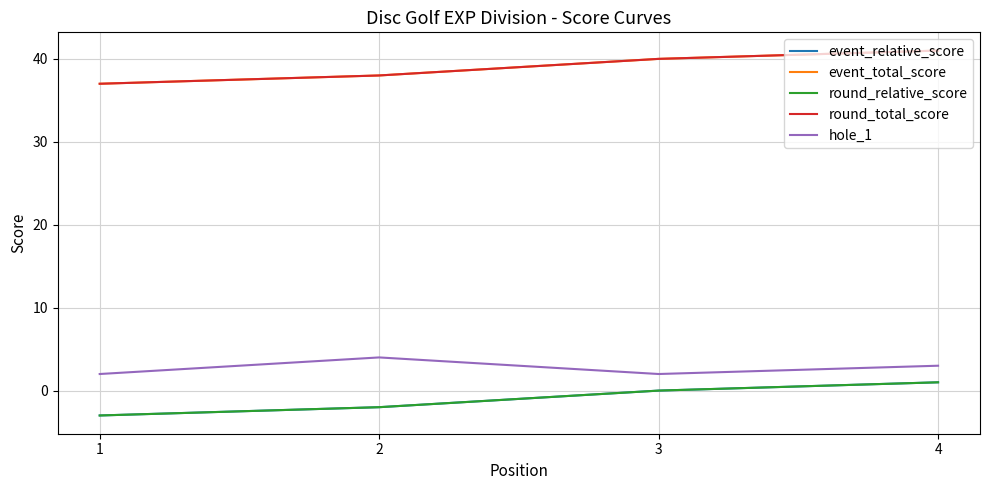

Count the hole_1 values in the range 2 to 4.

4